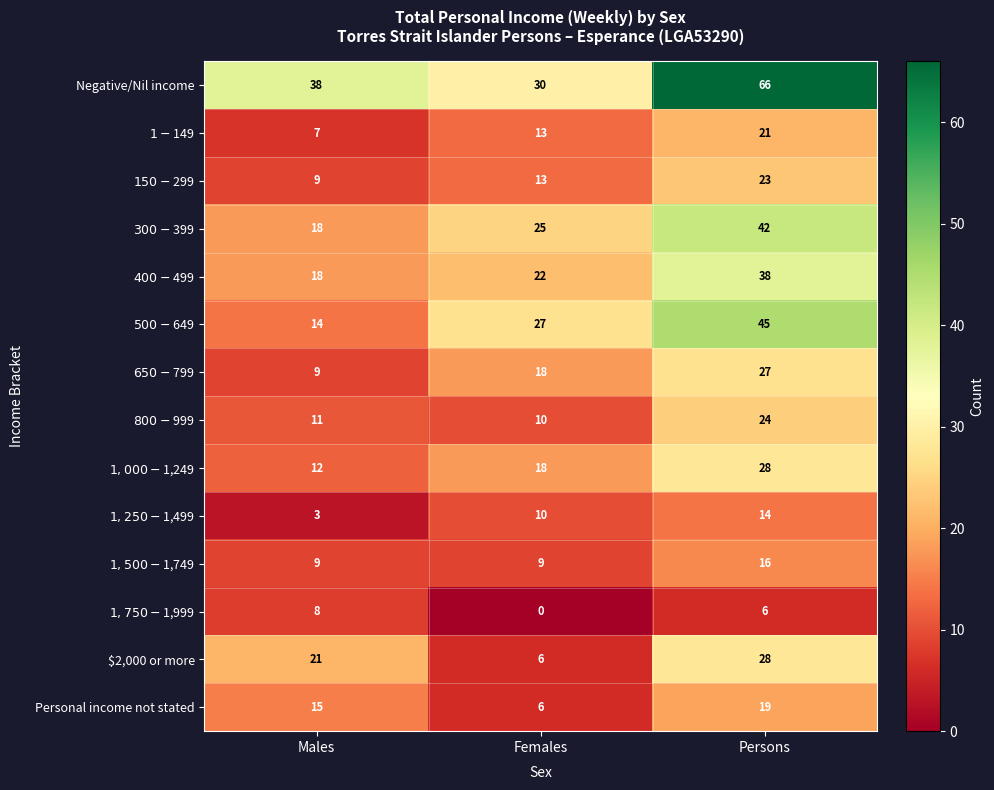

Which series has the largest range (max minus min)?

Negative/Nil income